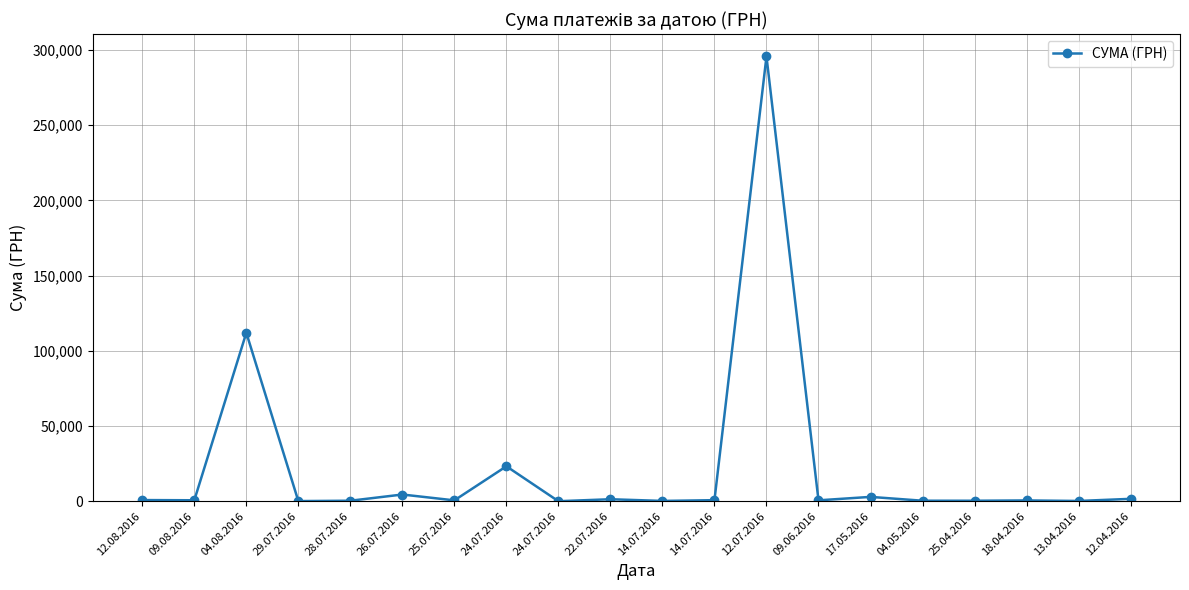

At which category does the chart reach its peak across all series?

12.07.2016